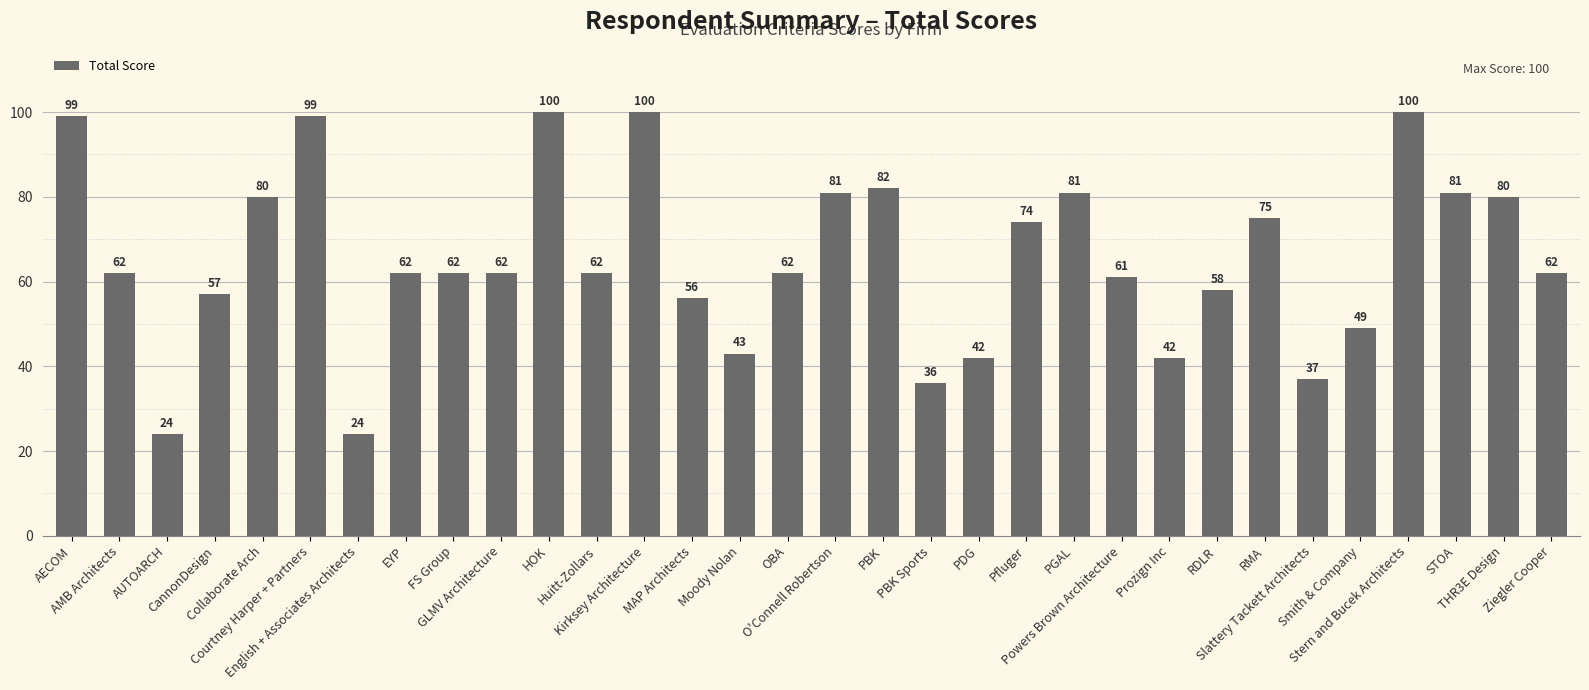

Approximately how many times larger is the value at THR3E Design compared to HOK?

0.8